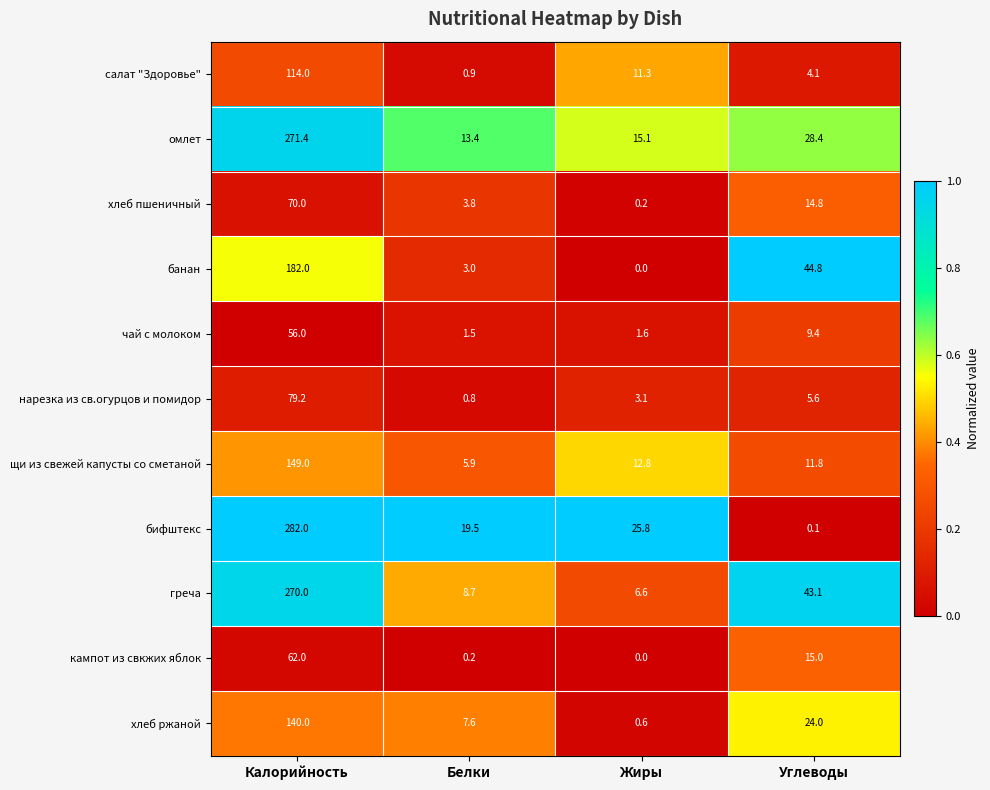

What is the average value of the щи из свежей капусты со сметаной series?

44.9